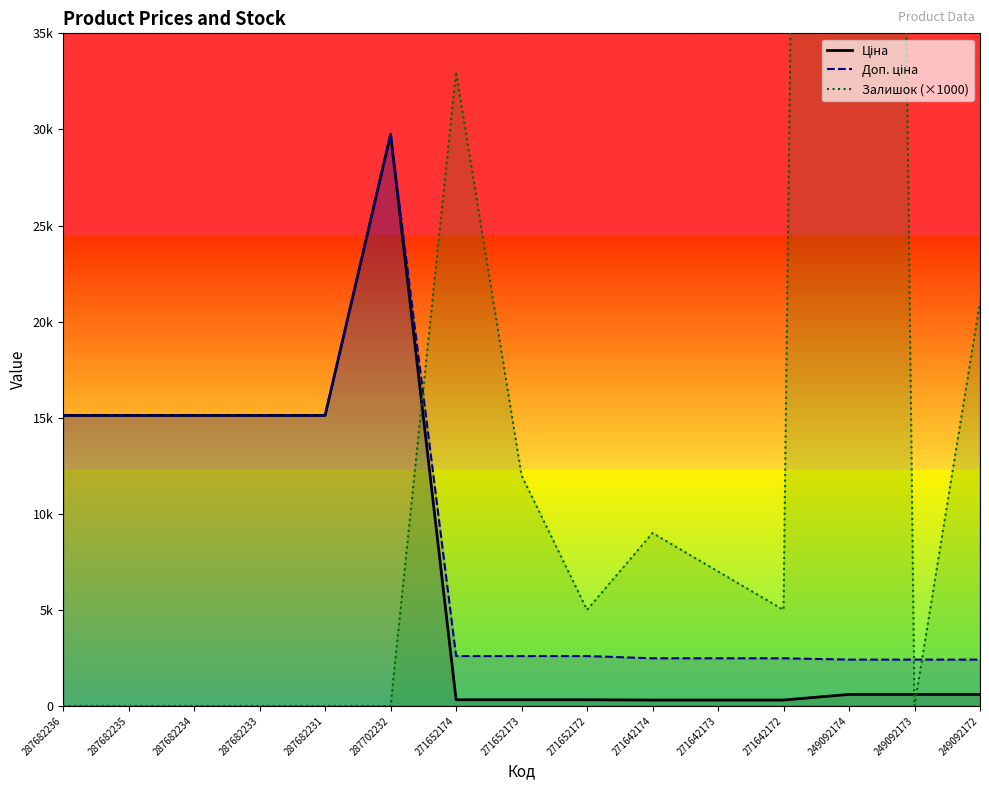

Count the number of data series in this chart.

3